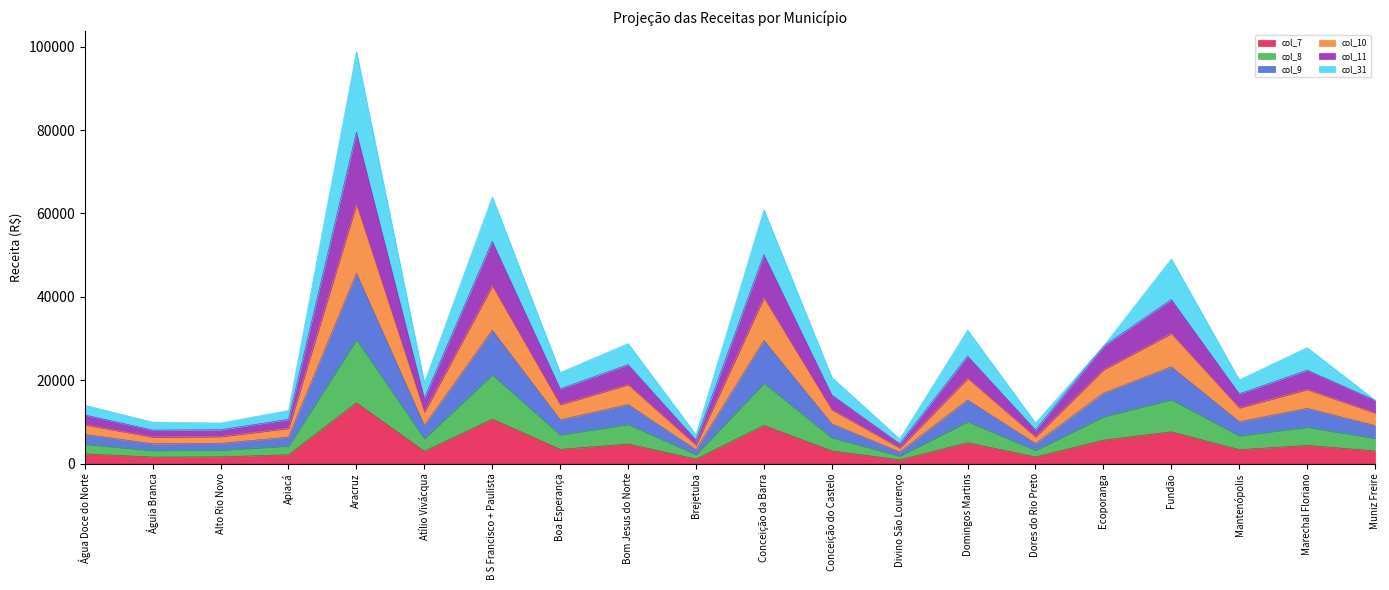

Which category has the lowest value in the col_9 series?

Divino São Lourenço